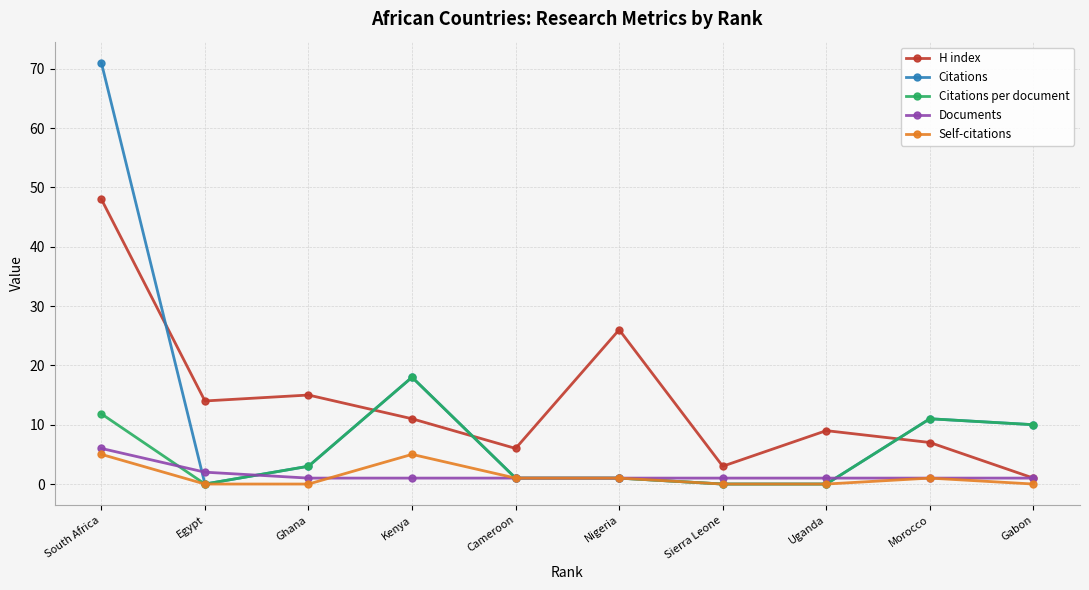

How many values in the Citations per document series are below 3?

5